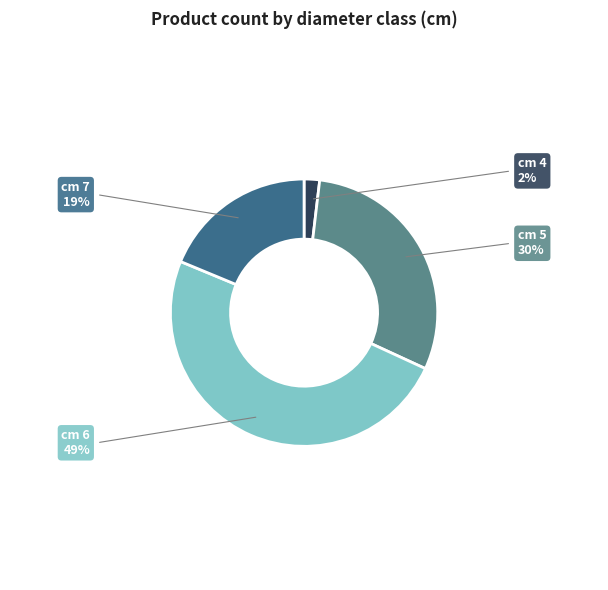

True or false: cm 7 accounts for 9% of the total.

False